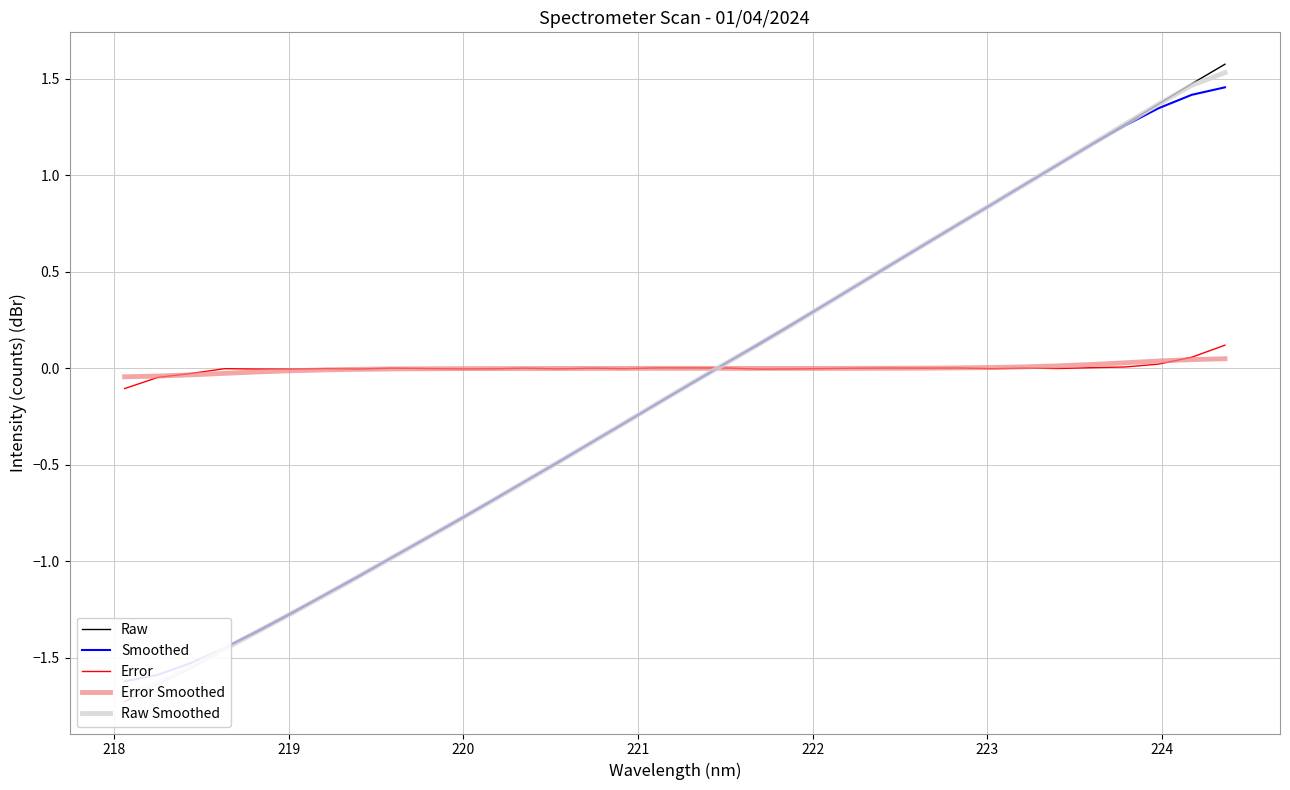

What is the average value of the Raw series?

-0.1